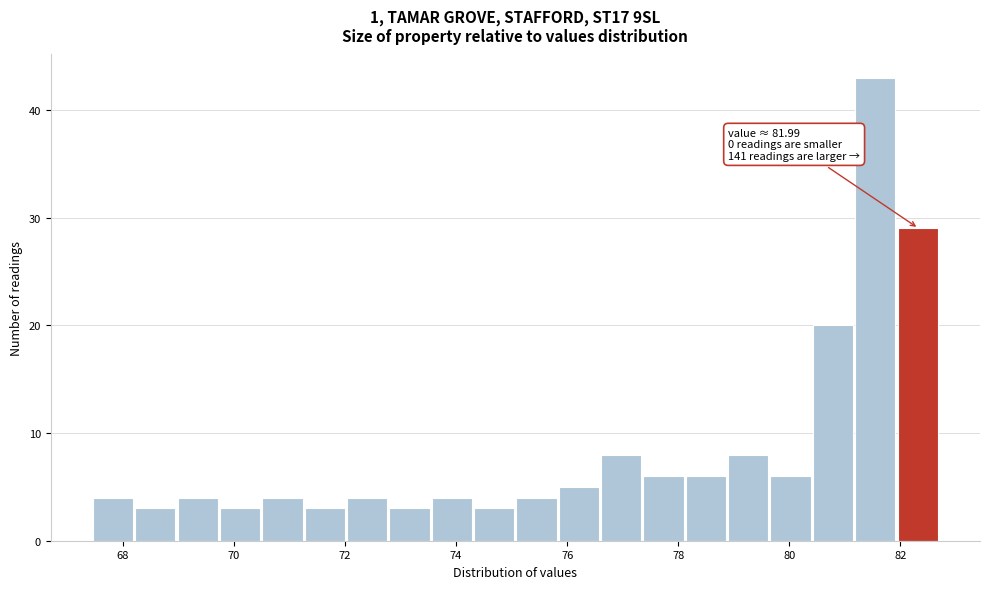

Around what value on the x-axis is the tallest bar? Give the approximate position of its centre, as read against the axis.

81.6